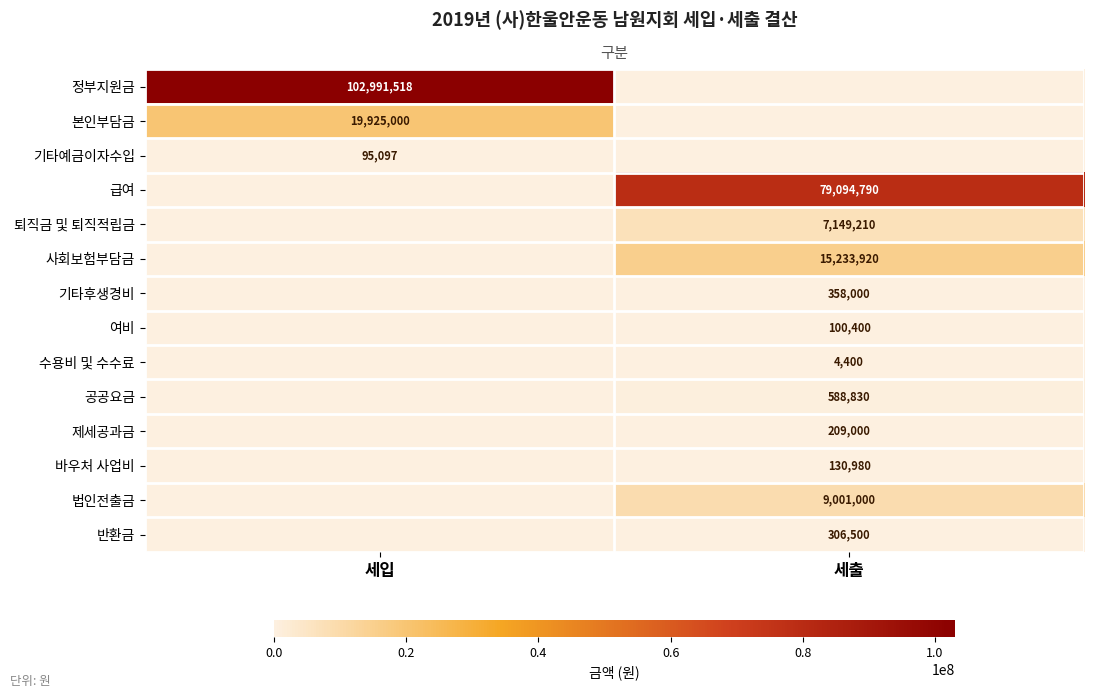

The 정부지원금 series shows 46706216 at 세입. True or false?

False